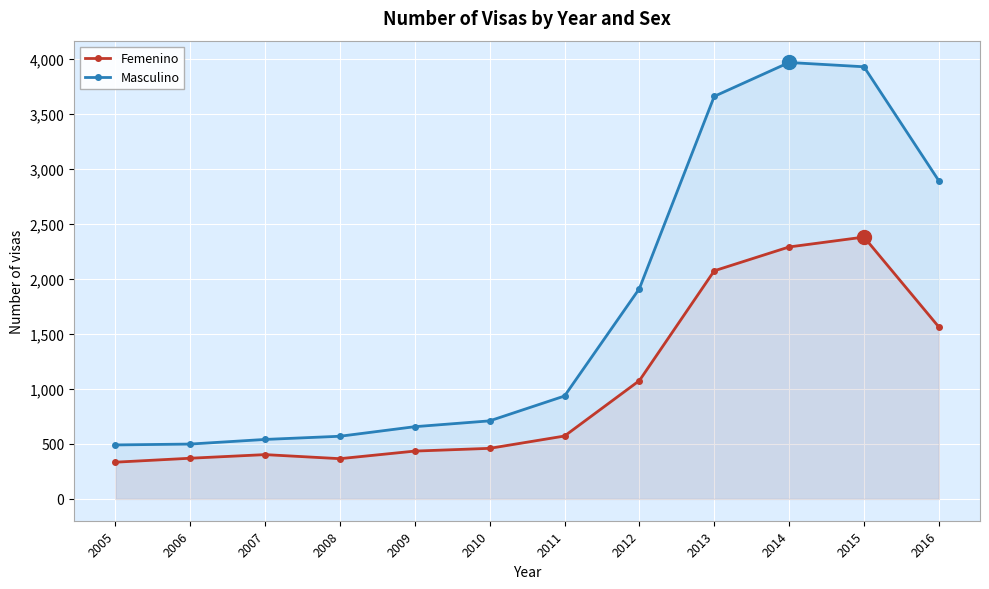

Between 2005 and 2006, which is larger?

2006